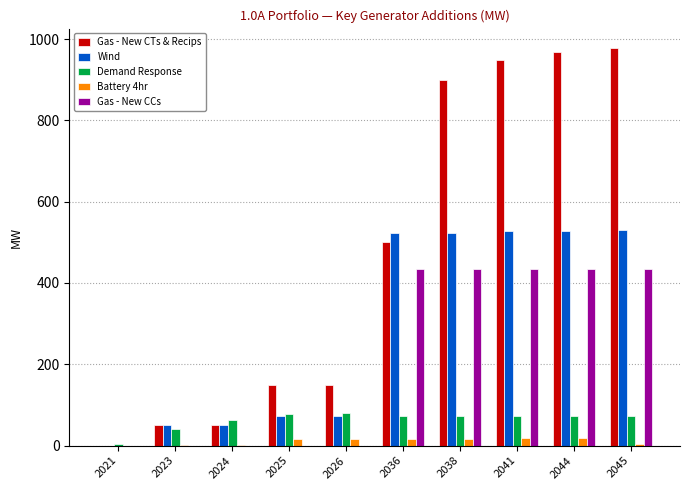

Which series has the widest spread of values?

Gas - New CTs & Recips